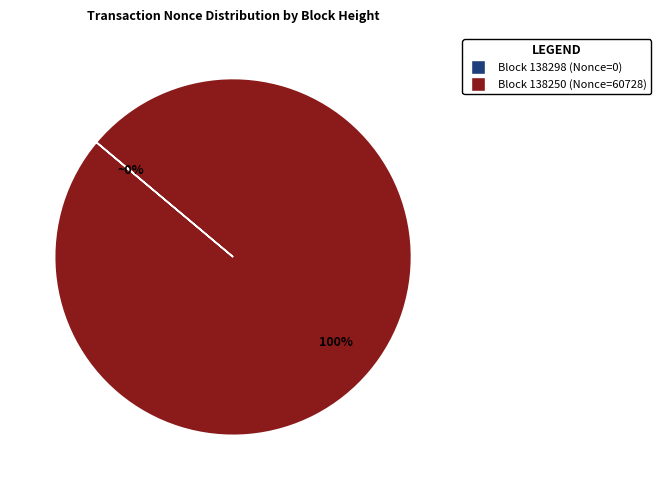

To the nearest percent, what is the average slice percentage?

50%